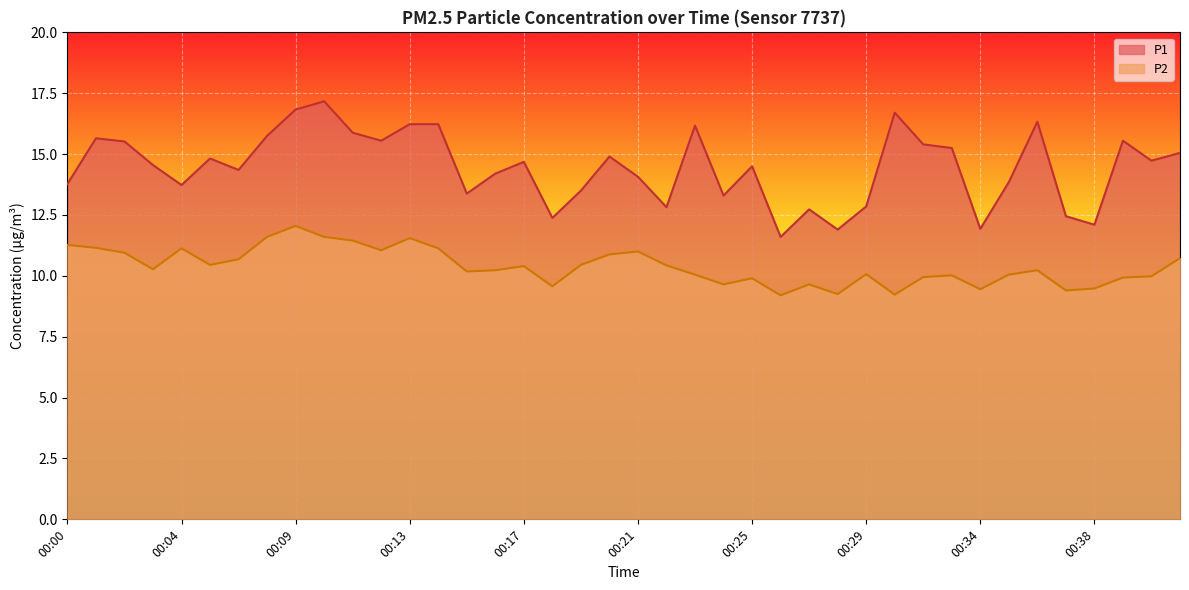

Which series has the widest spread of values?

P1